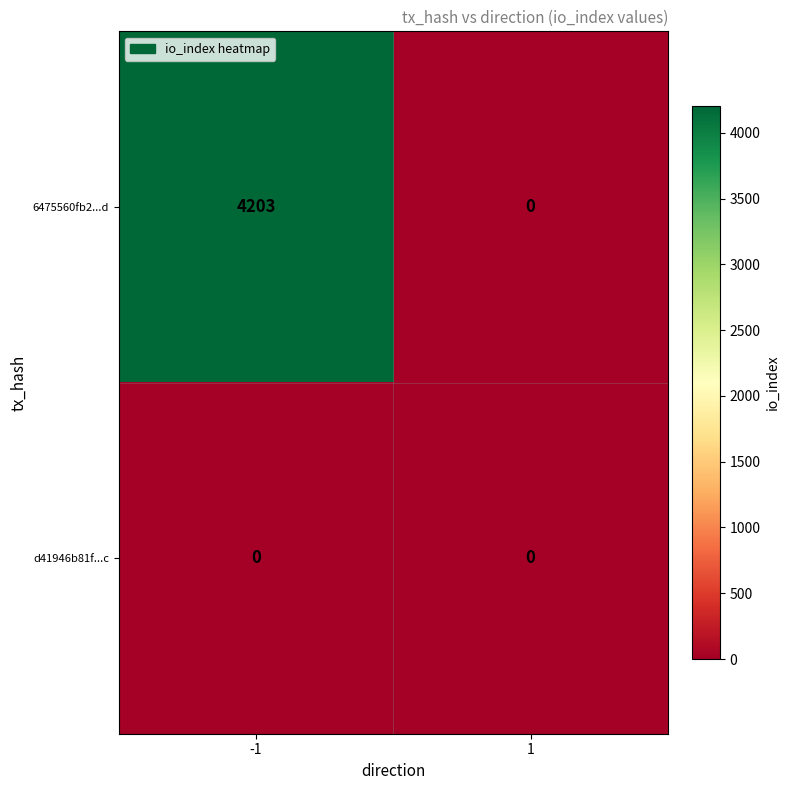

Rank the series by their average value, from lowest to highest.

d41946b81f...c, 6475560fb2...d